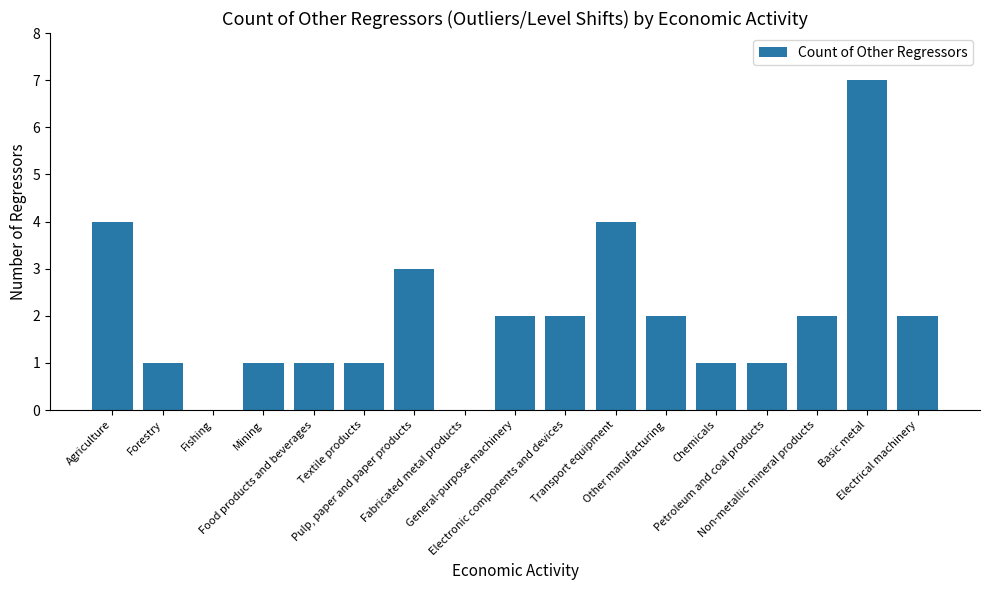

Reading left to right, extract all data points from this chart.

4	1	0	1	1	1	3	0	2	2	4	2	1	1	2	7	2